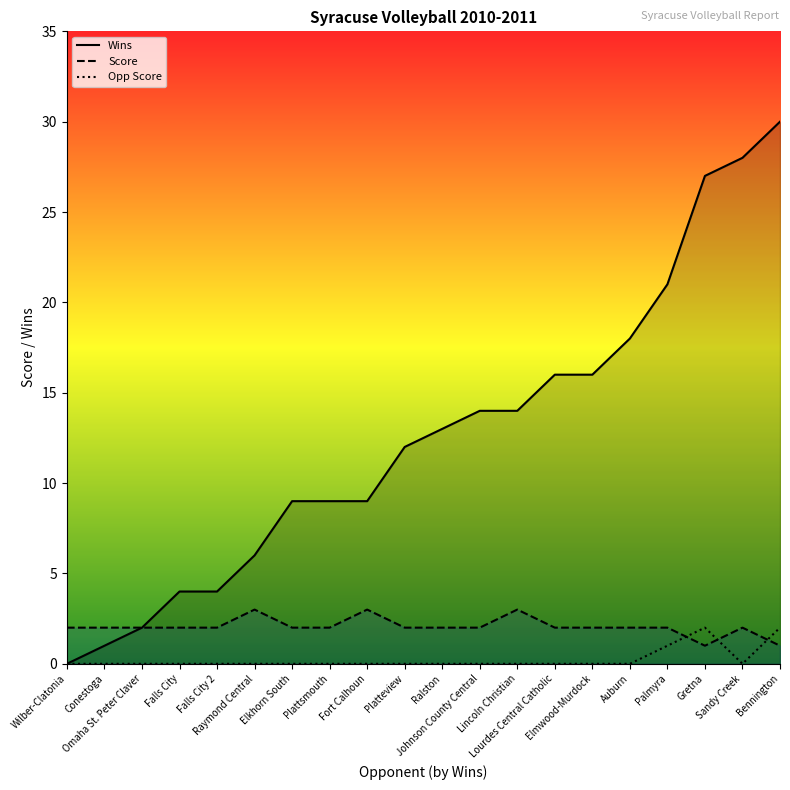

Reading left to right, what are all the values shown in this chart?

Wins: 0	1	2	4	4	6	9	9	9	12	13	14	14	16	16	18	21	27	28	30
Score: 2	2	2	2	2	3	2	2	3	2	2	2	3	2	2	2	2	1	2	1
Opp Score: 0	0	0	0	0	0	0	0	0	0	0	0	0	0	0	0	1	2	0	2